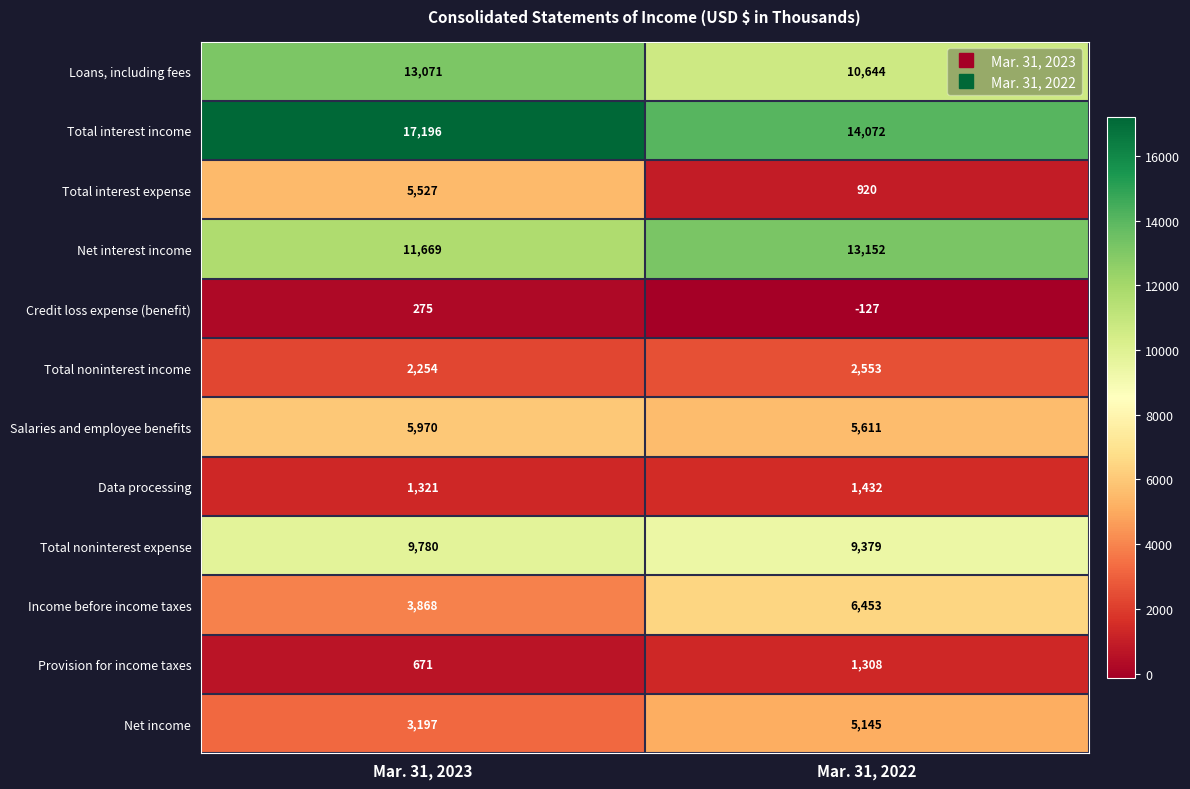

Which category has the lowest value across all series?

Mar. 31, 2022